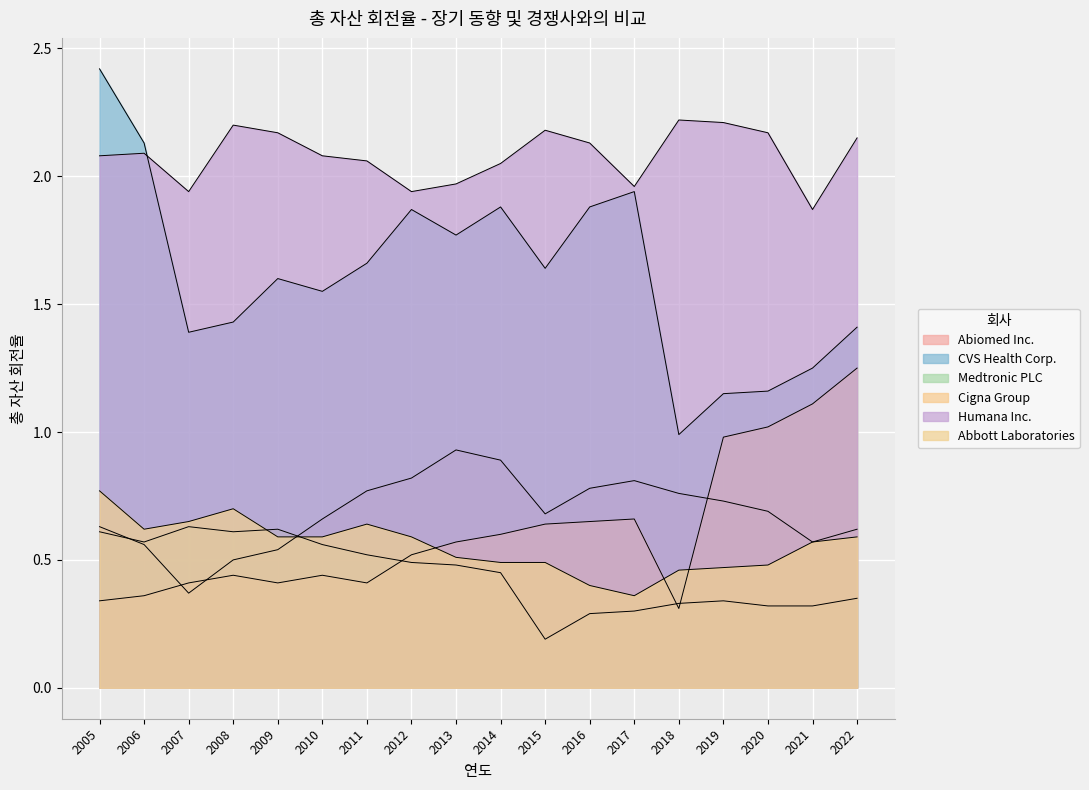

What are all the series names shown in the legend?

Abiomed Inc., CVS Health Corp., Medtronic PLC, Cigna Group, Humana Inc., Abbott Laboratories